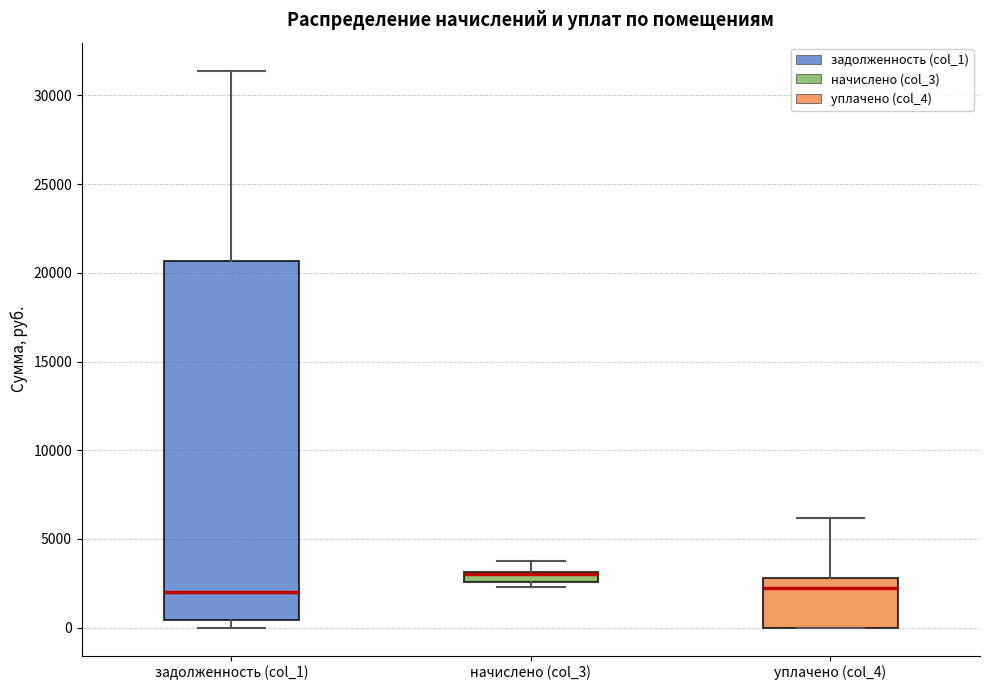

Comparing the boxes themselves (not the whiskers), which one is the tallest?

задолженность (col_1)